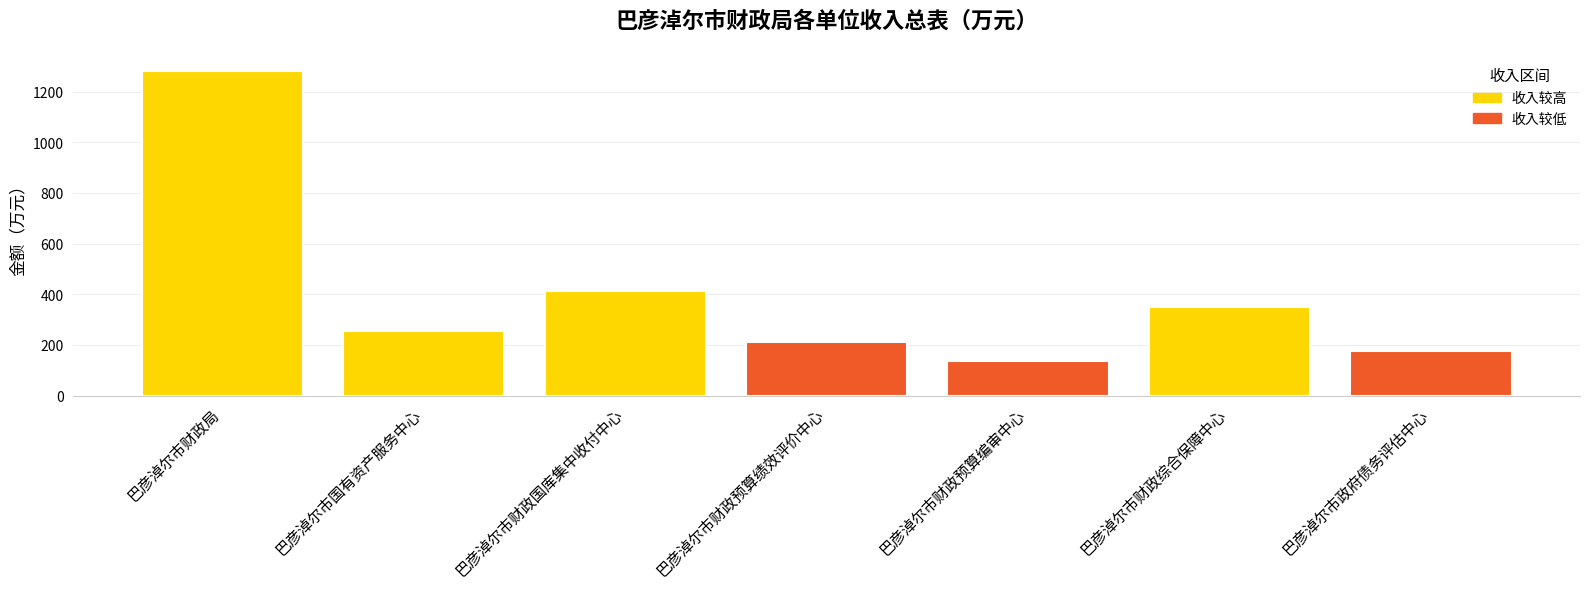

Which label corresponds to the smallest value in the chart?

巴彦淖尔市财政预算编审中心